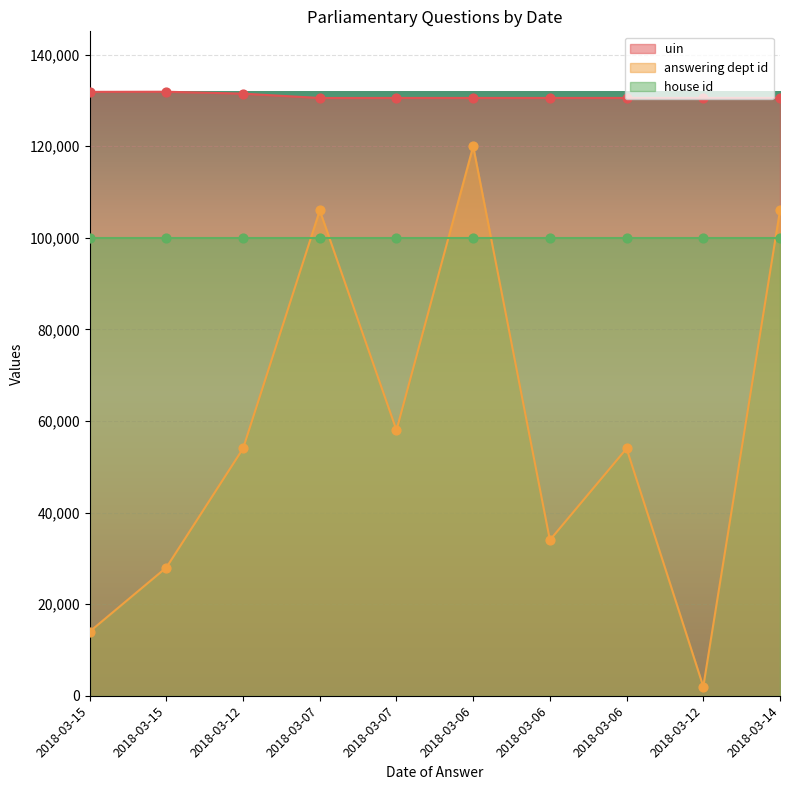

At how many categories does at least one series exceed 8864?

10